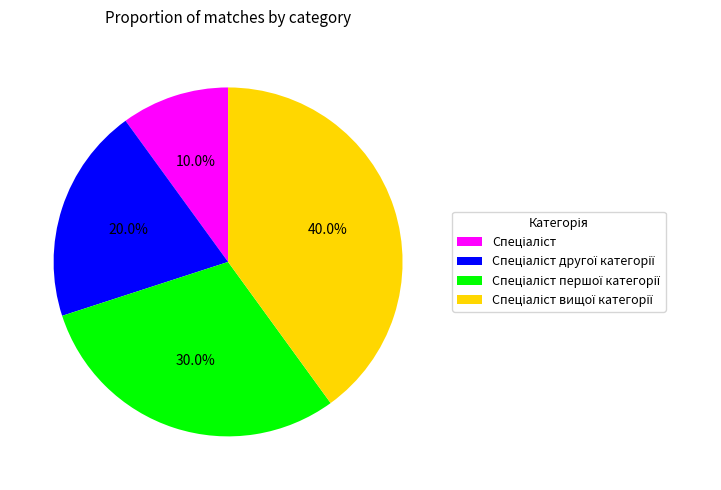

Is there any slice that represents more than half of the pie?

No